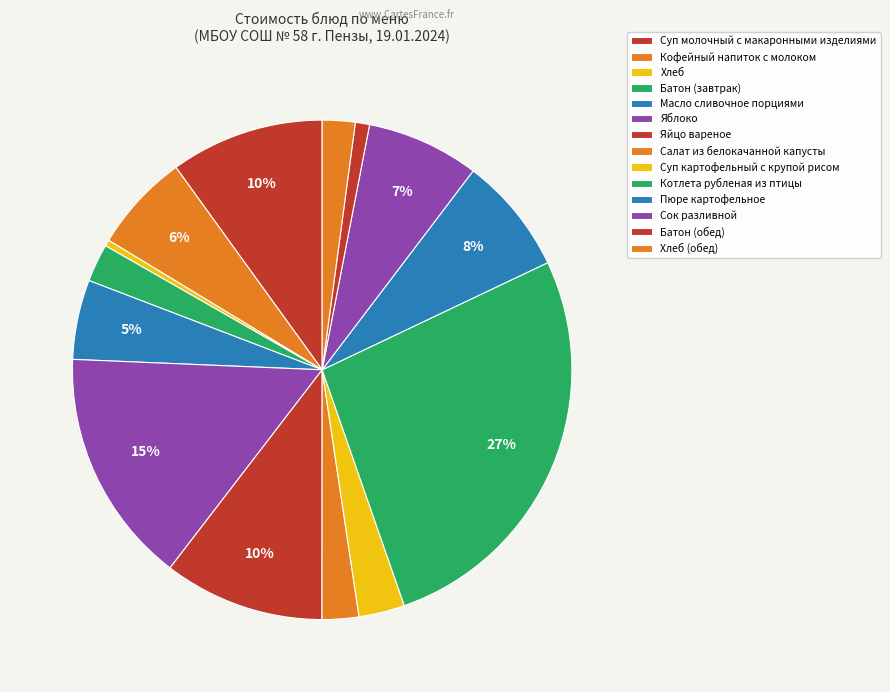

Does any single category account for the majority?

No